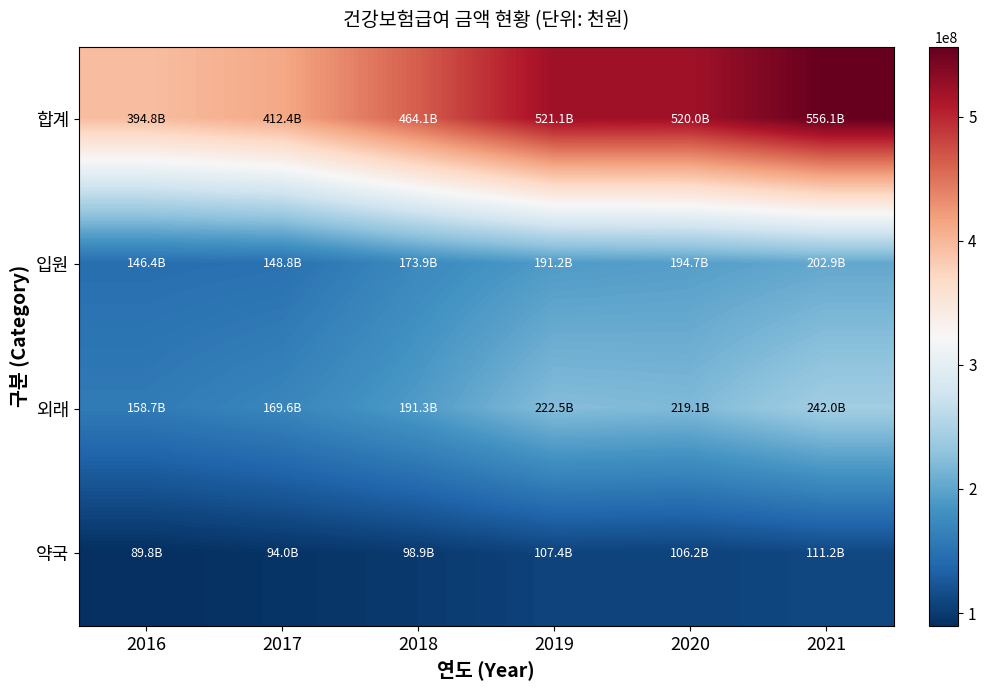

What is the greatest value displayed?

556112576.0